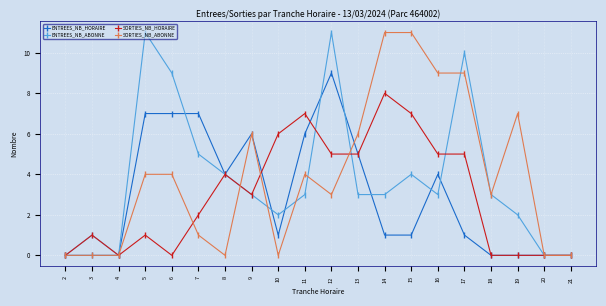

How many lines are shown in the chart?

4